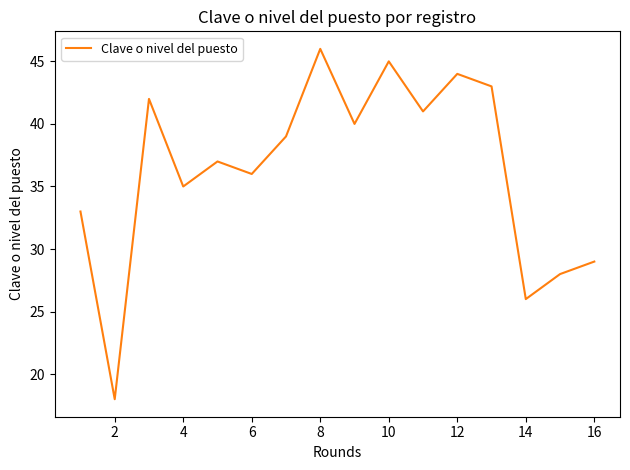

How many values are below 39?

8